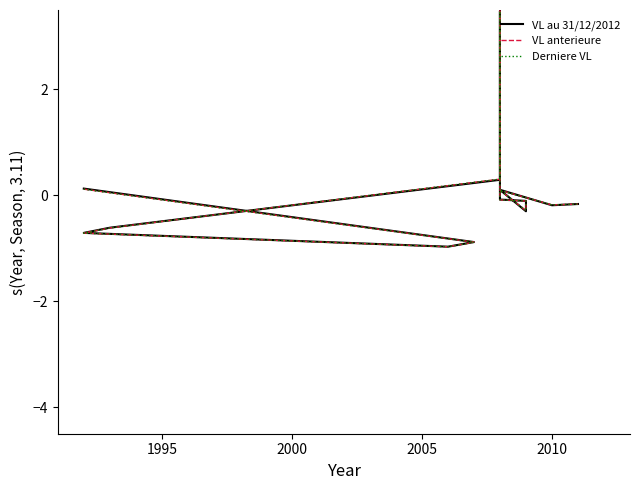

Is the value of VL au 31/12/2012 at 8 greater than the value of VL anterieure at 1995?

No